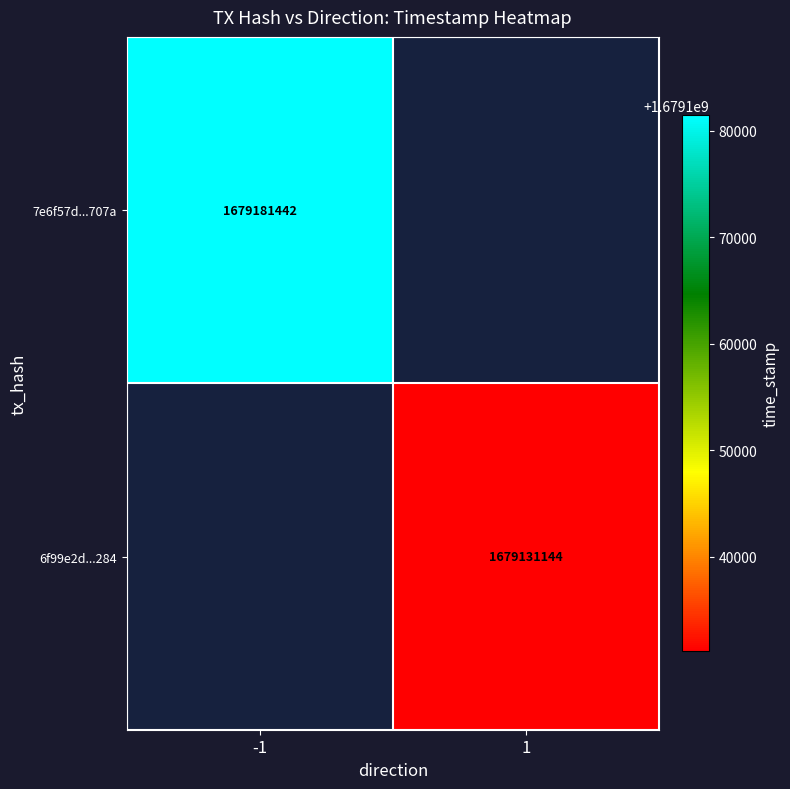

True or false: 7e6f57d...707a has a value of 1679181442 at -1.

True